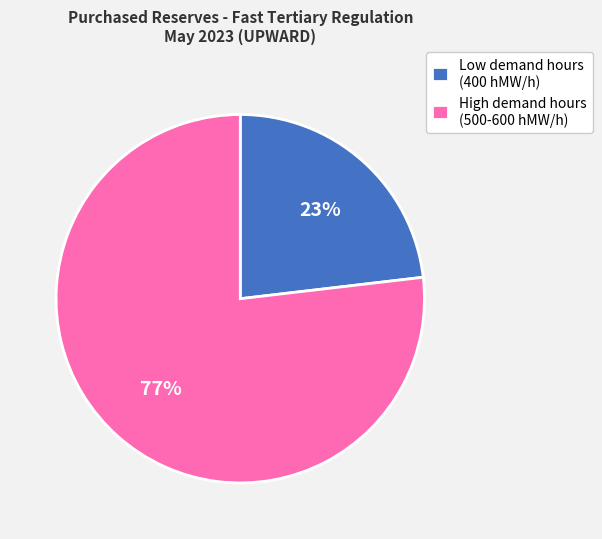

True or false: Low demand hours (400 hMW/h) accounts for 30% of the total.

False